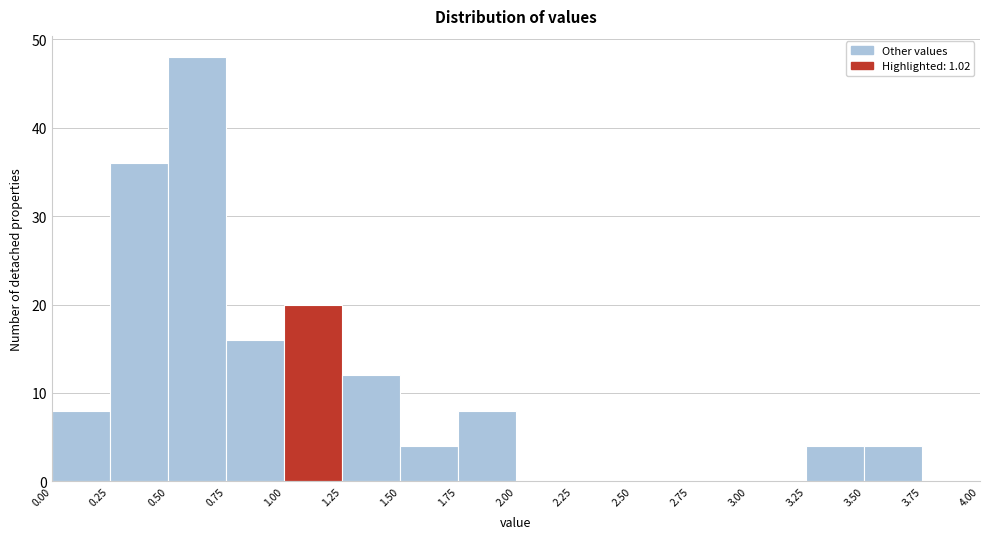

What is the height of the bar covering 3.25 to 3.50 on the x-axis? The values are not printed on the chart, so give them approximately, as read against the axis.

4